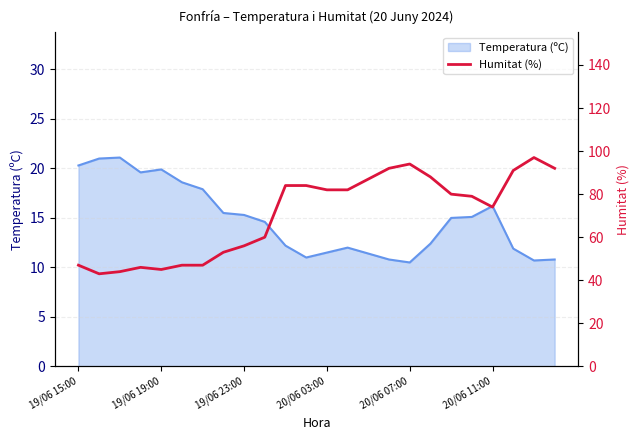

What is the lowest value of the Temperatura (ºC) series?

10.5